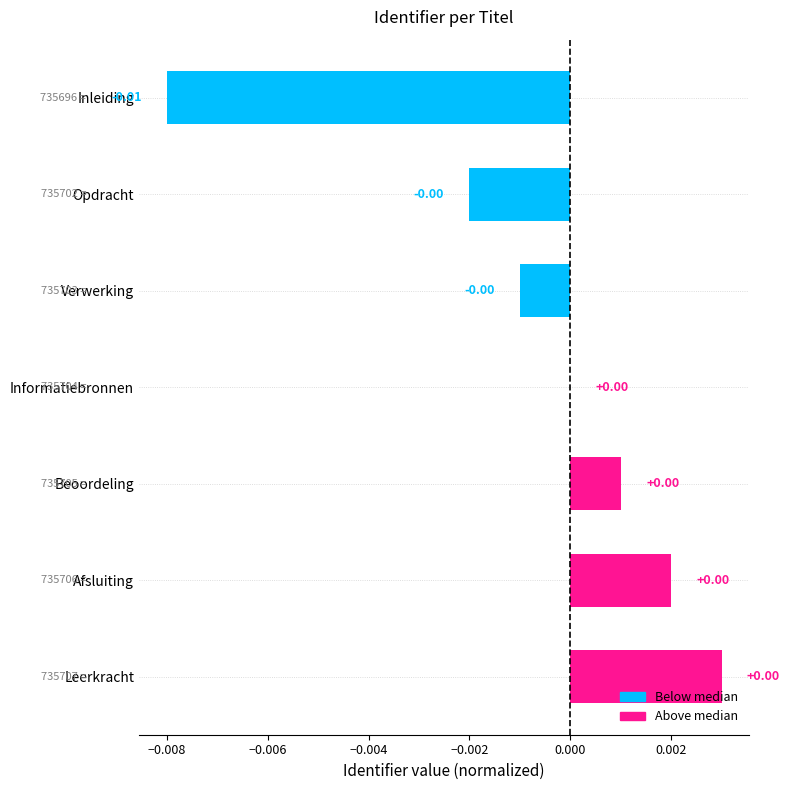

Which has a higher value, Inleiding or Beoordeling?

Beoordeling